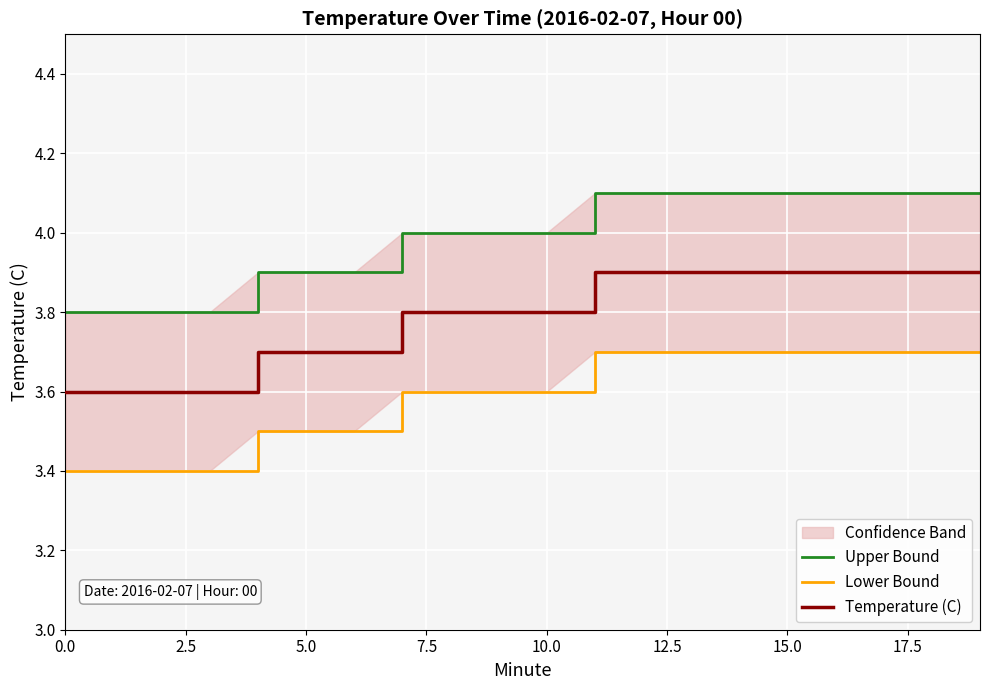

What is the minimum value for Temperature (C)?

3.6